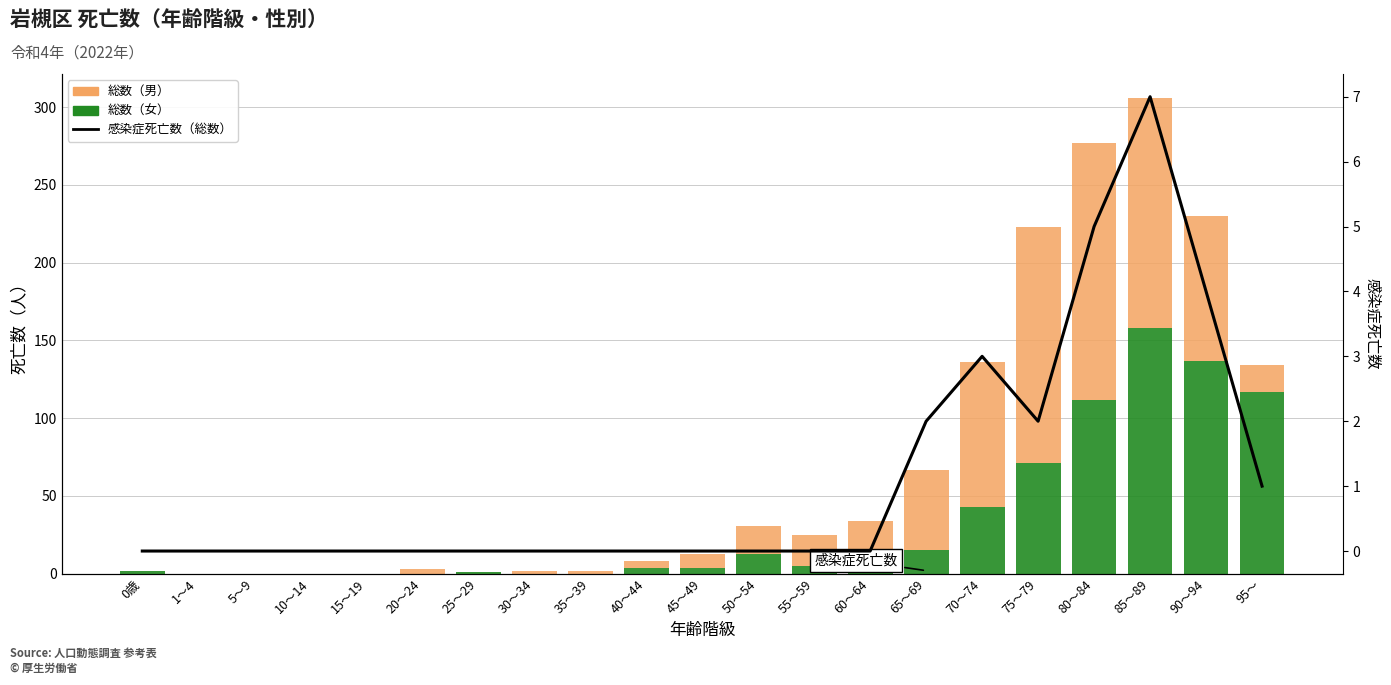

Which series has the largest total across all categories?

総数（男）